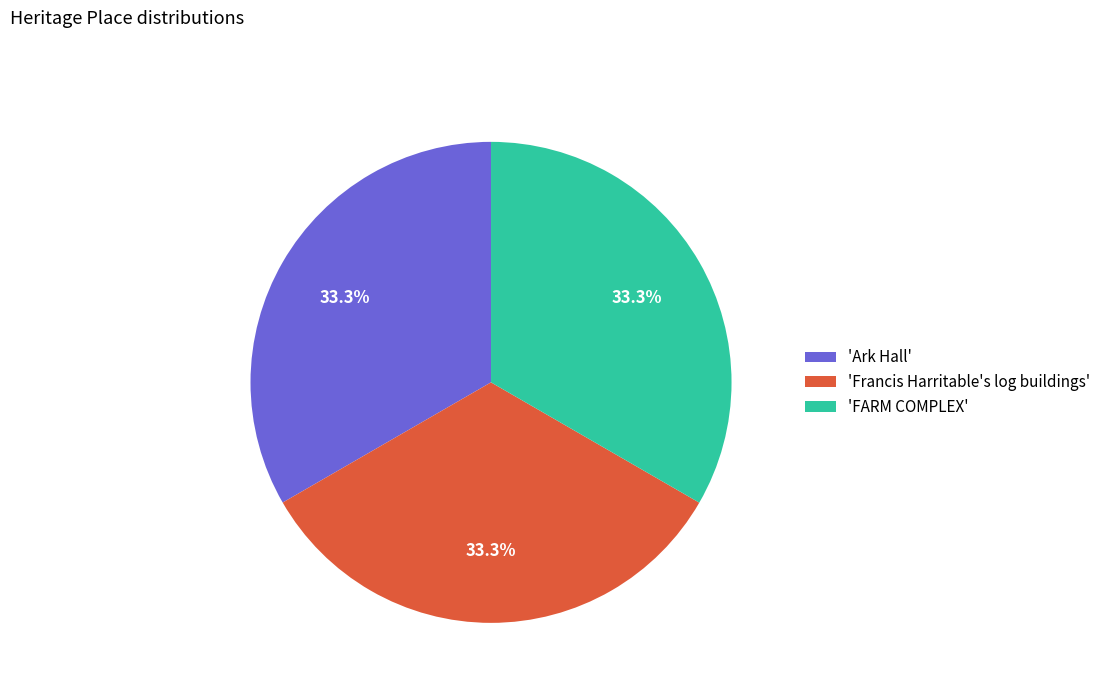

What is the total percentage of 'Ark Hall' and 'FARM COMPLEX'?

66.7%